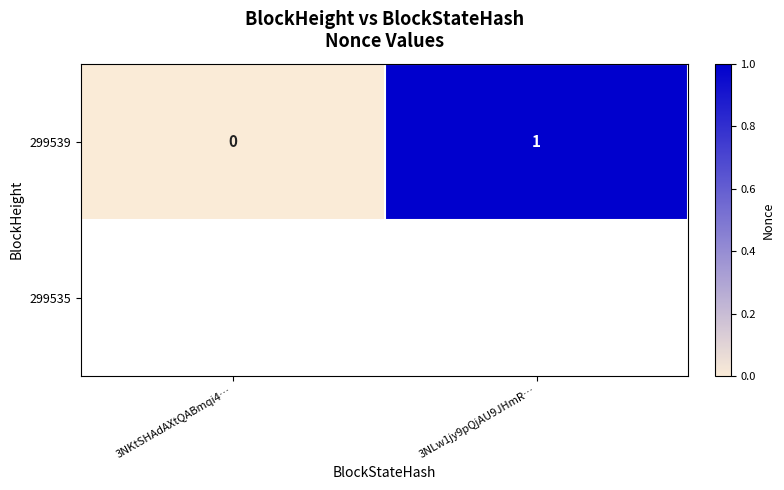

Between 3NLw1jy9pQjAU9JHmR… and 3NKtSHAdAXtQABmqi4…, which is larger?

3NLw1jy9pQjAU9JHmR…